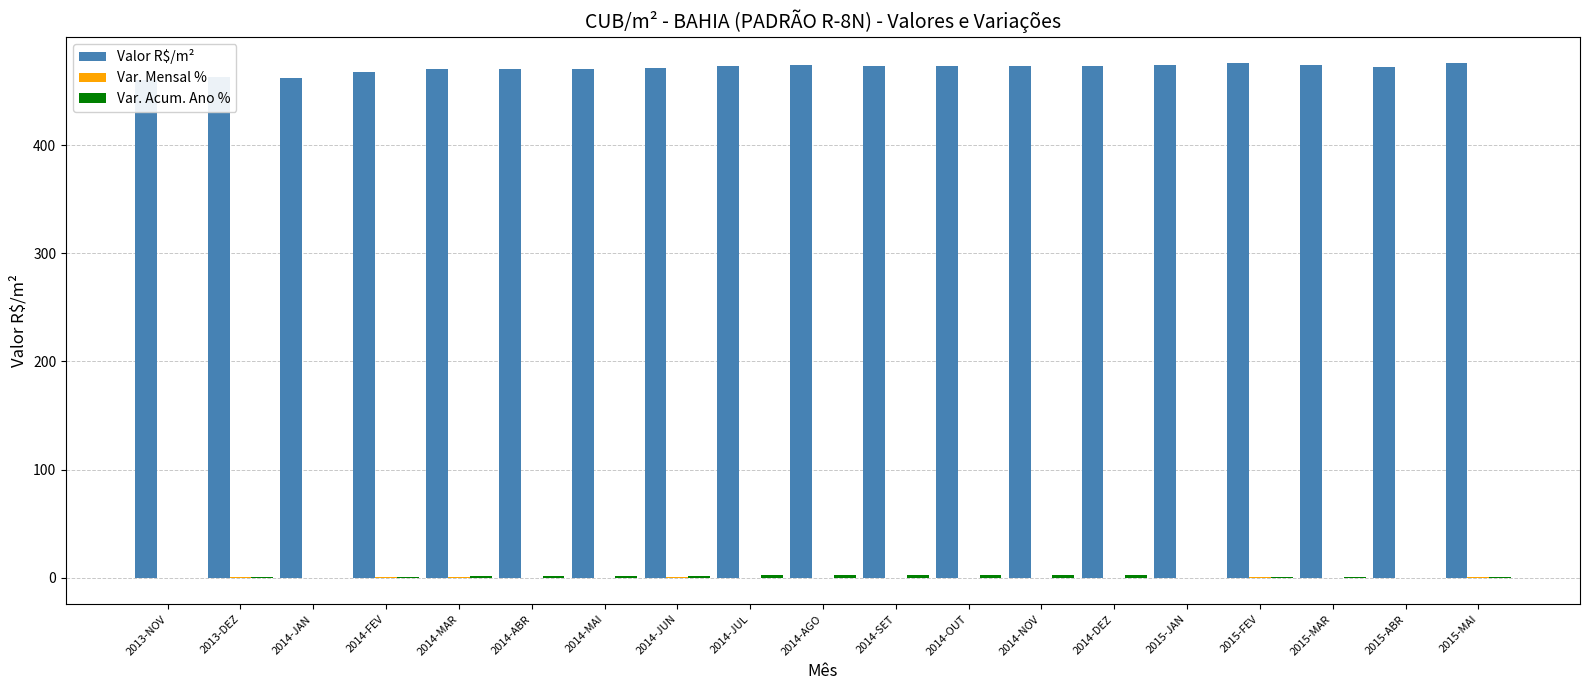

Is the value of Var. Acum. Ano % at 2014-SET greater than the value of Valor R$/m² at 2015-MAR?

No